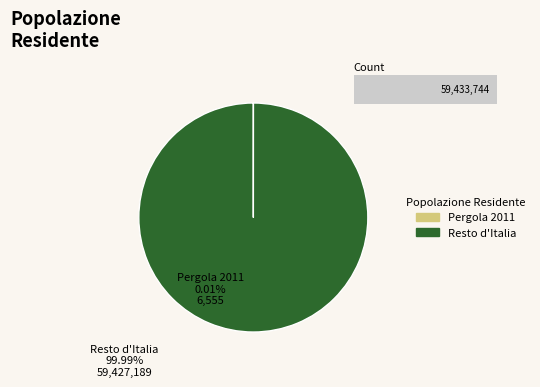

What is the smallest slice in the pie chart?

Pergola 2011